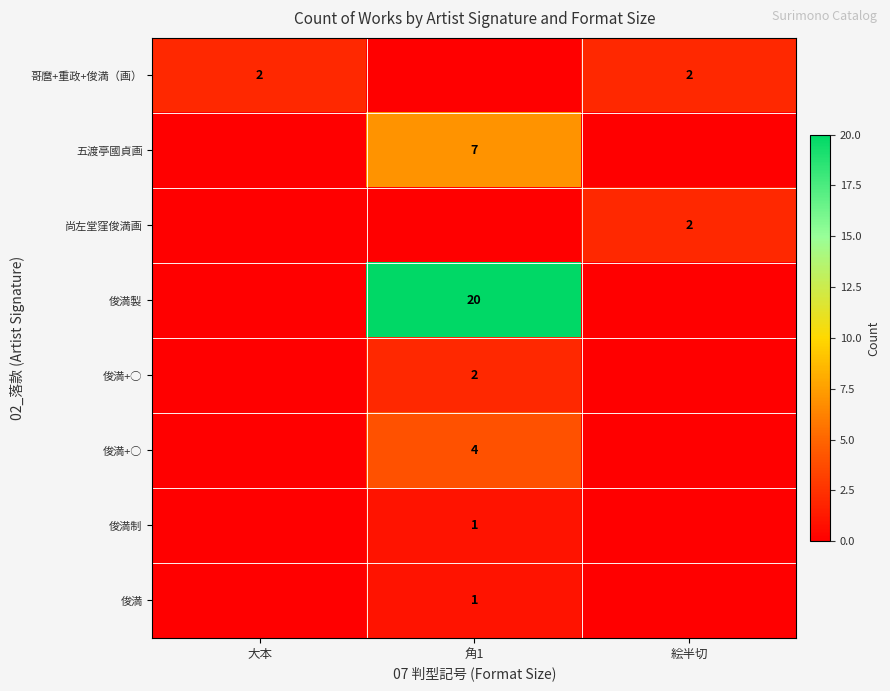

The 俊満制 series shows 1 at 角1. True or false?

True